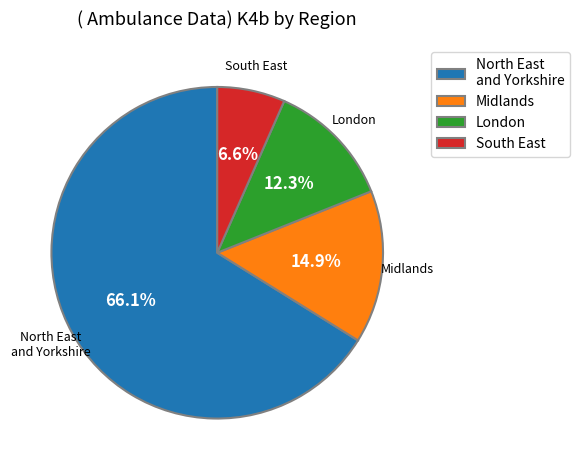

What is the ratio of the value at London to the value at Midlands?

0.8